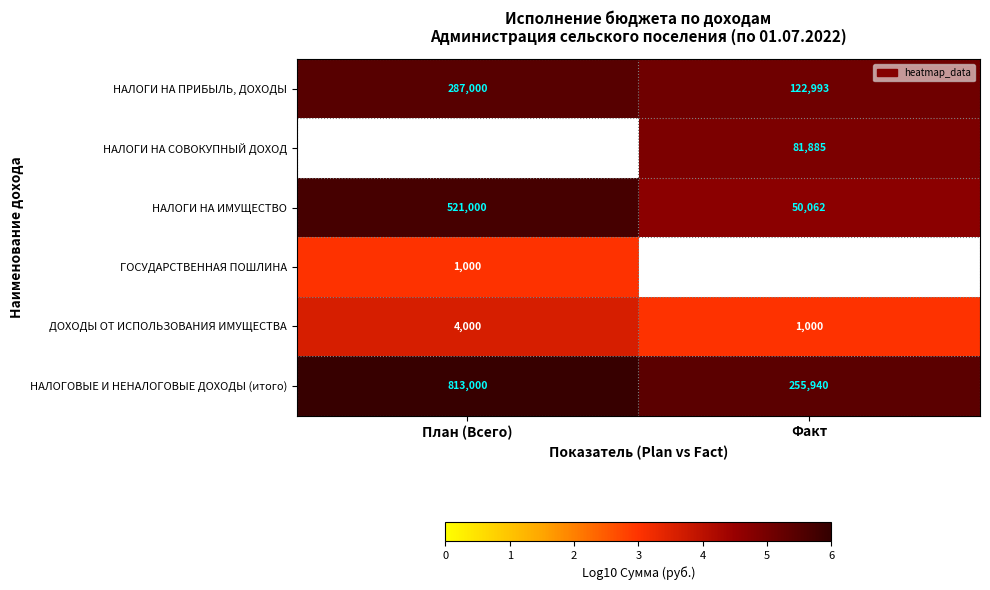

True or false: НАЛОГИ НА ПРИБЫЛЬ, ДОХОДЫ has a value of 287000 at План (Всего).

True